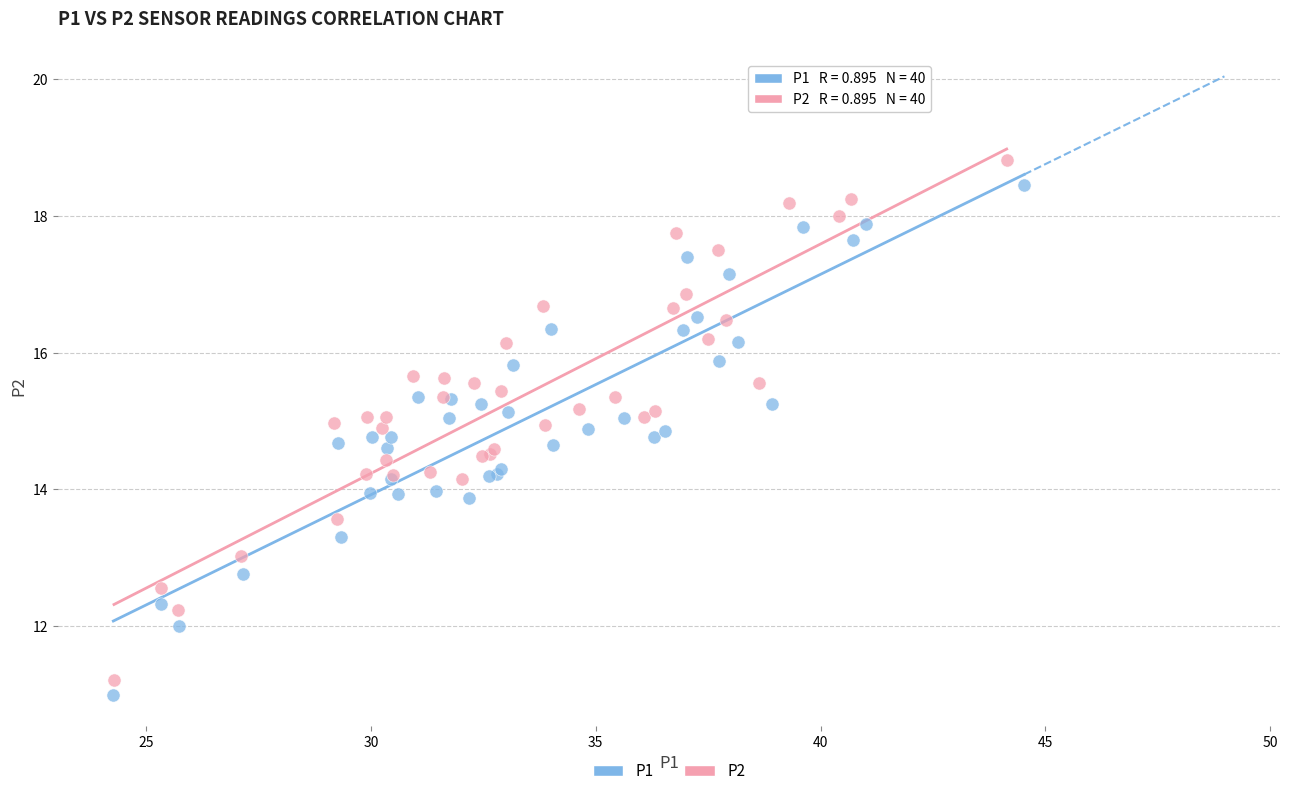

Which series has the widest spread of Y values?

P2